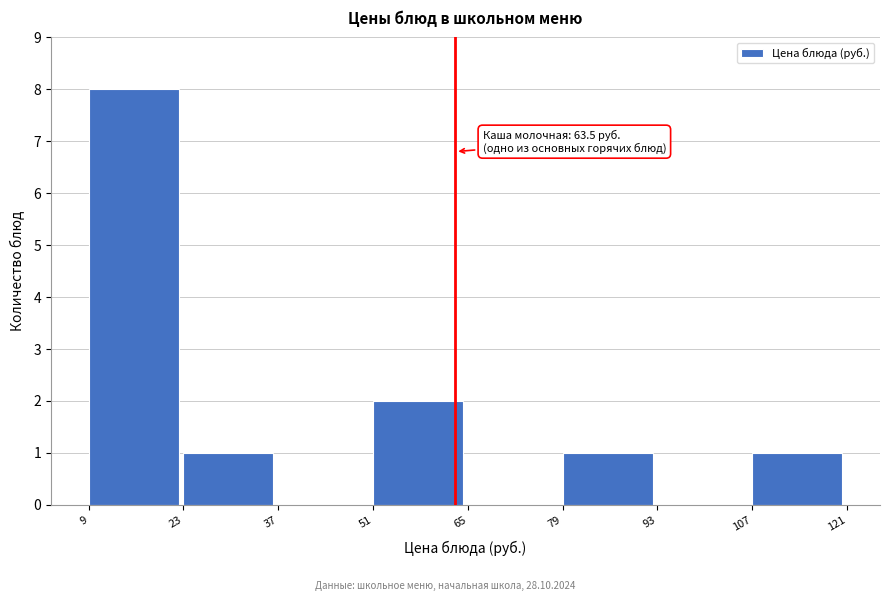

Which range on the x-axis has the tallest bar?

9 to 23